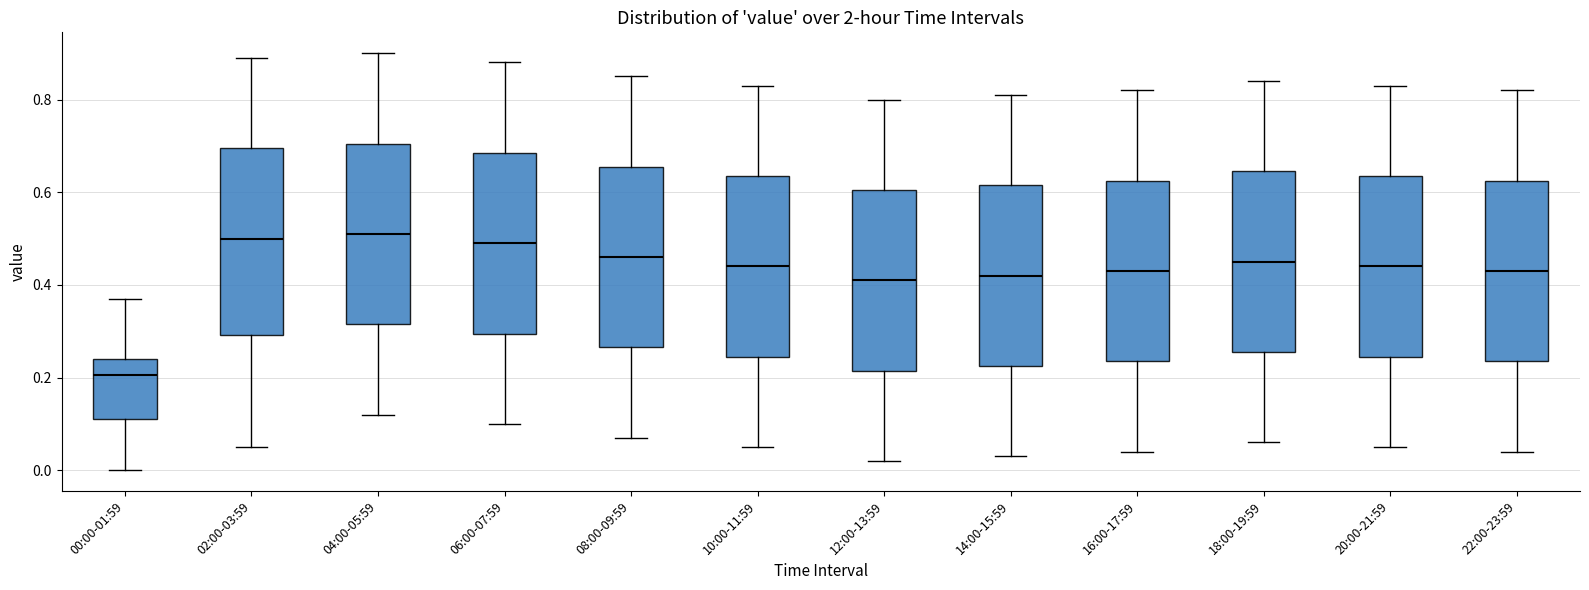

Reading left to right, read every box against the y-axis: the position of its median line, the range the box covers, and the ends of its whiskers. The values are not printed on the chart, so give them approximately, as read against the axis.

00:00-01:59: median 0.20, box 0.12 to 0.24, whiskers 0.00 to 0.38
02:00-03:59: median 0.50, box 0.30 to 0.70, whiskers 0.06 to 0.90
04:00-05:59: median 0.52, box 0.32 to 0.70, whiskers 0.12 to 0.90
06:00-07:59: median 0.50, box 0.30 to 0.68, whiskers 0.10 to 0.88
08:00-09:59: median 0.46, box 0.26 to 0.66, whiskers 0.08 to 0.86
10:00-11:59: median 0.44, box 0.24 to 0.64, whiskers 0.06 to 0.84
12:00-13:59: median 0.42, box 0.22 to 0.60, whiskers 0.02 to 0.80
14:00-15:59: median 0.42, box 0.22 to 0.62, whiskers 0.04 to 0.82
16:00-17:59: median 0.44, box 0.24 to 0.62, whiskers 0.04 to 0.82
18:00-19:59: median 0.46, box 0.26 to 0.64, whiskers 0.06 to 0.84
20:00-21:59: median 0.44, box 0.24 to 0.64, whiskers 0.06 to 0.84
22:00-23:59: median 0.44, box 0.24 to 0.62, whiskers 0.04 to 0.82